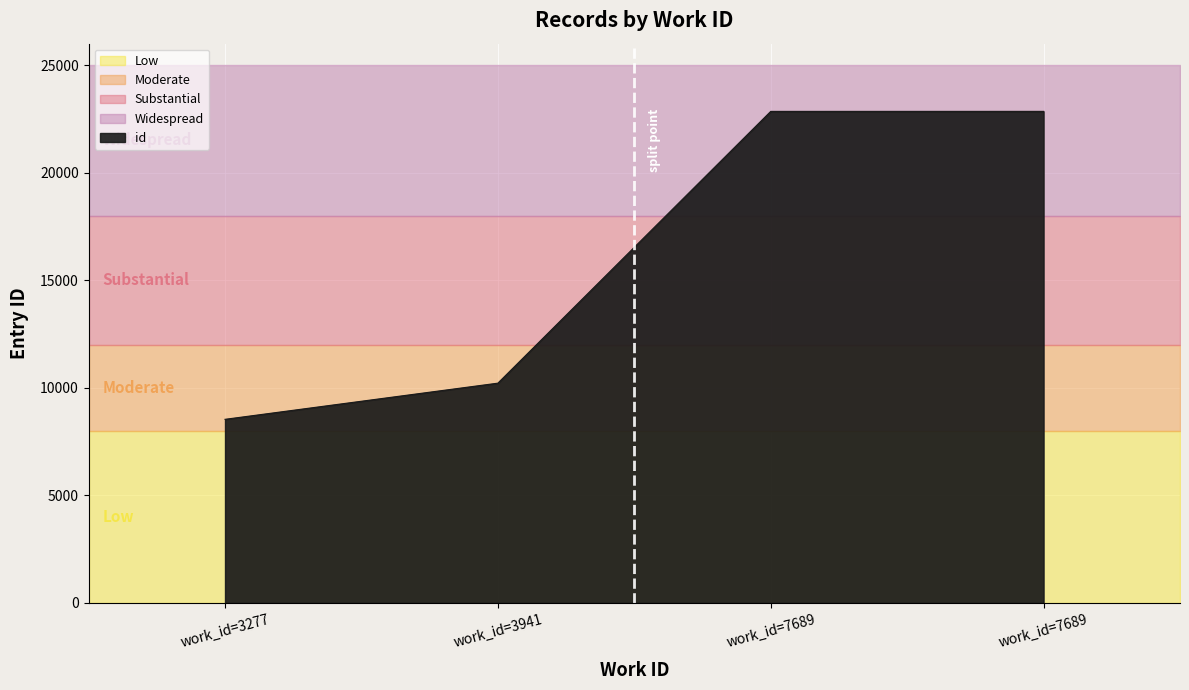

How many values are below 22852?

2